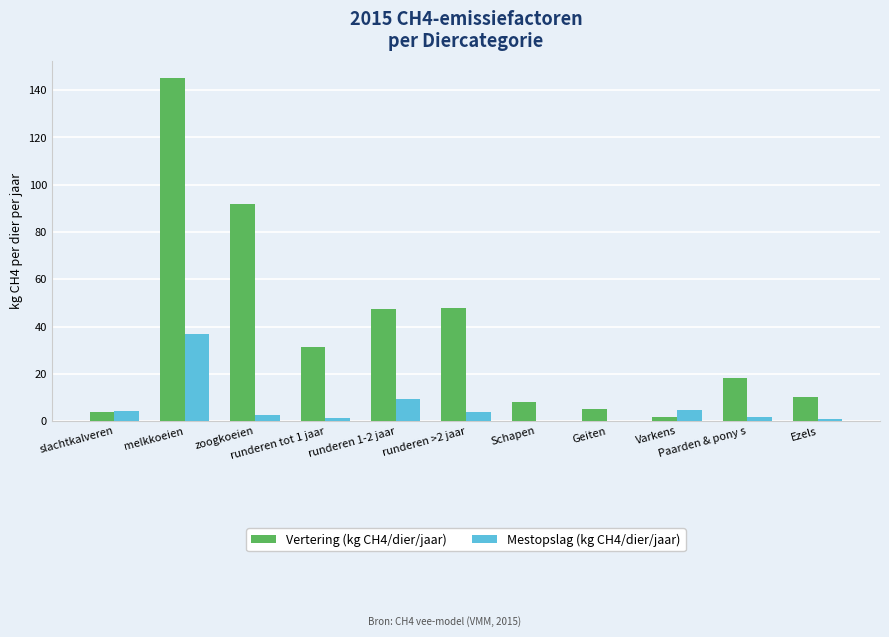

Which category has the highest value in the Vertering (kg CH4/dier/jaar) series?

melkkoeien